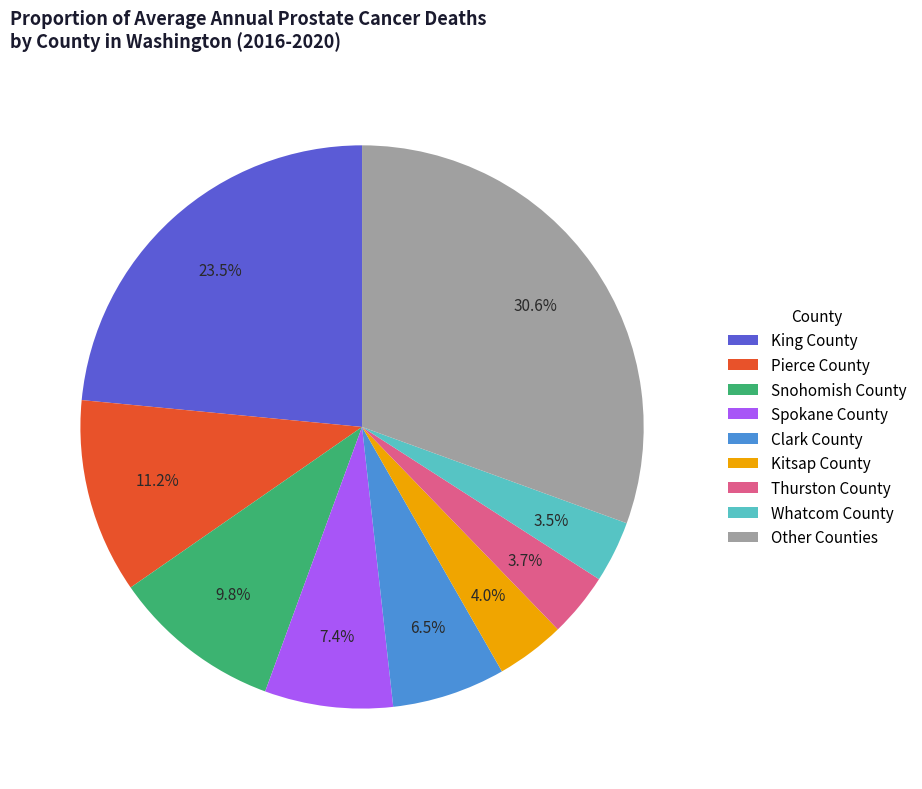

What is the largest slice in the pie chart?

Other Counties